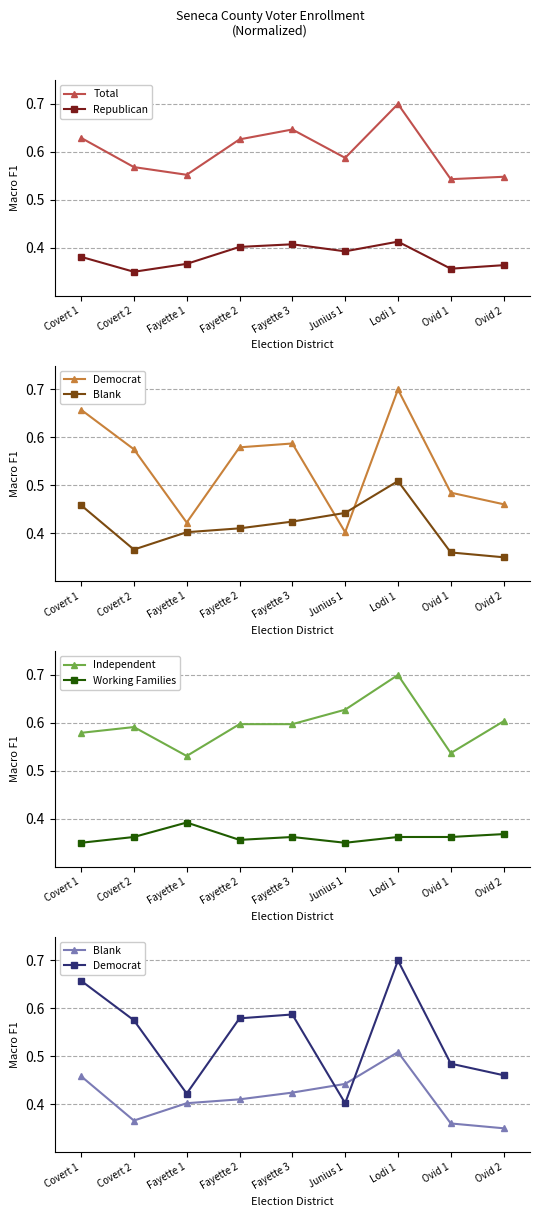

Which series changed the most between Fayette 2 and Ovid 1?

Democrat